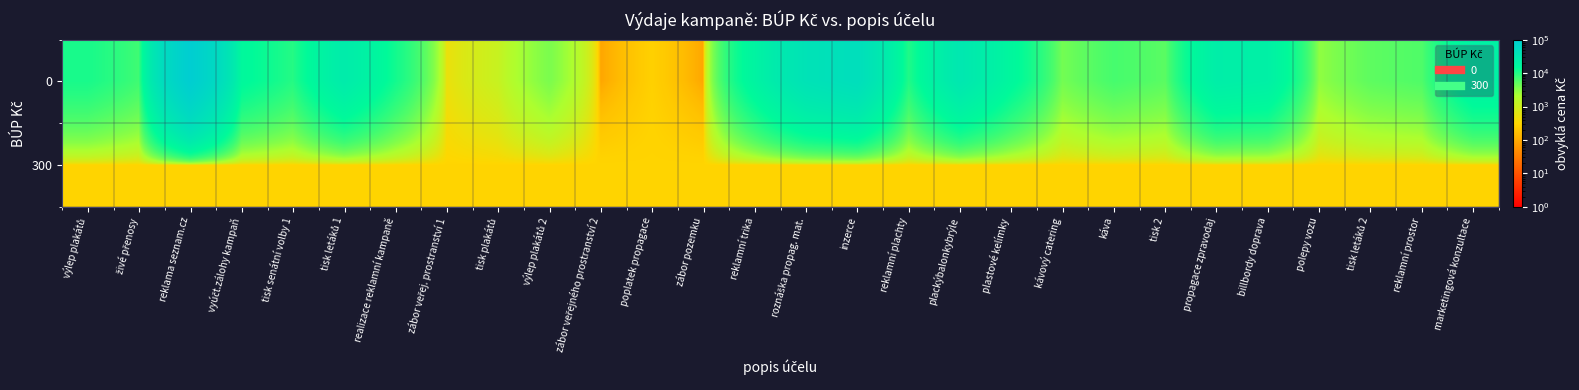

Reading left to right, extract all data points from this chart.

0: výlep plakátů=11250.0	živé přenosy=7260.0	reklama seznam.cz=100000.0	vyúčt.zálohy kampaň=15730.0	tisk senátní volby 1=9825.2	tisk letáků 1=26561.9	realizace reklamní kampaně=12000.0	zábor veřej. prostranství 1=500.0	tisk plakátů=1161.6	výlep plakátů 2=3750.0	zábor veřejného prostranství 2=90.0	poplatek propagace=270.0	zábor pozemku=90.0	reklamní trika=18986.0	roznáška propag. mat.=39559.2	inzerce=47540.9	reklamní plachty=10287.4	plackýbalonkybrýle=31880.5	plastové kelímky=16295.1	kávový catering=4053.5	káva=6697.7	tisk 2=5382.1	propagace zpravodaj=24000.0	billbordy doprava=21841.7	polepy vozu=2935.5	tisk letáků 2=5178.8	reklamní prostor=6050.0	marketingová konzultace=20800.0
300: výlep plakátů=300.0	živé přenosy=300.0	reklama seznam.cz=300.0	vyúčt.zálohy kampaň=300.0	tisk senátní volby 1=300.0	tisk letáků 1=300.0	realizace reklamní kampaně=300.0	zábor veřej. prostranství 1=300.0	tisk plakátů=300.0	výlep plakátů 2=300.0	zábor veřejného prostranství 2=300.0	poplatek propagace=300.0	zábor pozemku=300.0	reklamní trika=300.0	roznáška propag. mat.=300.0	inzerce=300.0	reklamní plachty=300.0	plackýbalonkybrýle=300.0	plastové kelímky=300.0	kávový catering=300.0	káva=300.0	tisk 2=300.0	propagace zpravodaj=300.0	billbordy doprava=300.0	polepy vozu=300.0	tisk letáků 2=300.0	reklamní prostor=300.0	marketingová konzultace=300.0